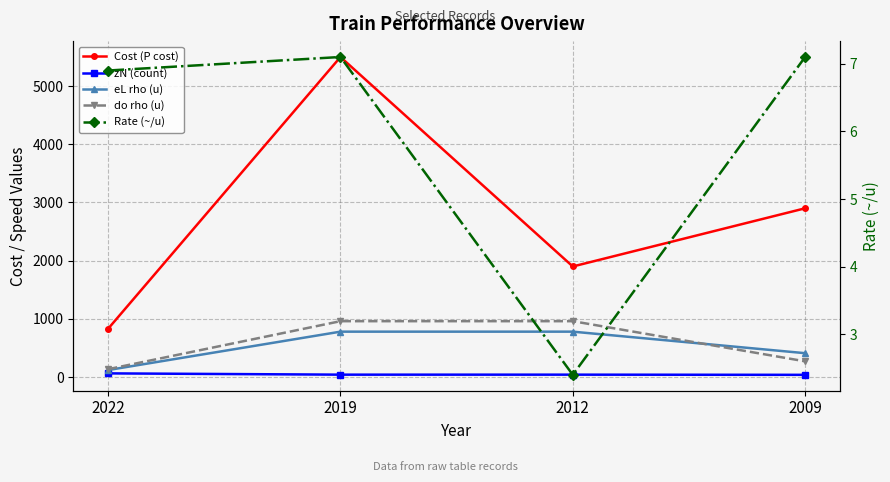

Which category has the highest value in the Rate (~/u) series?

2019